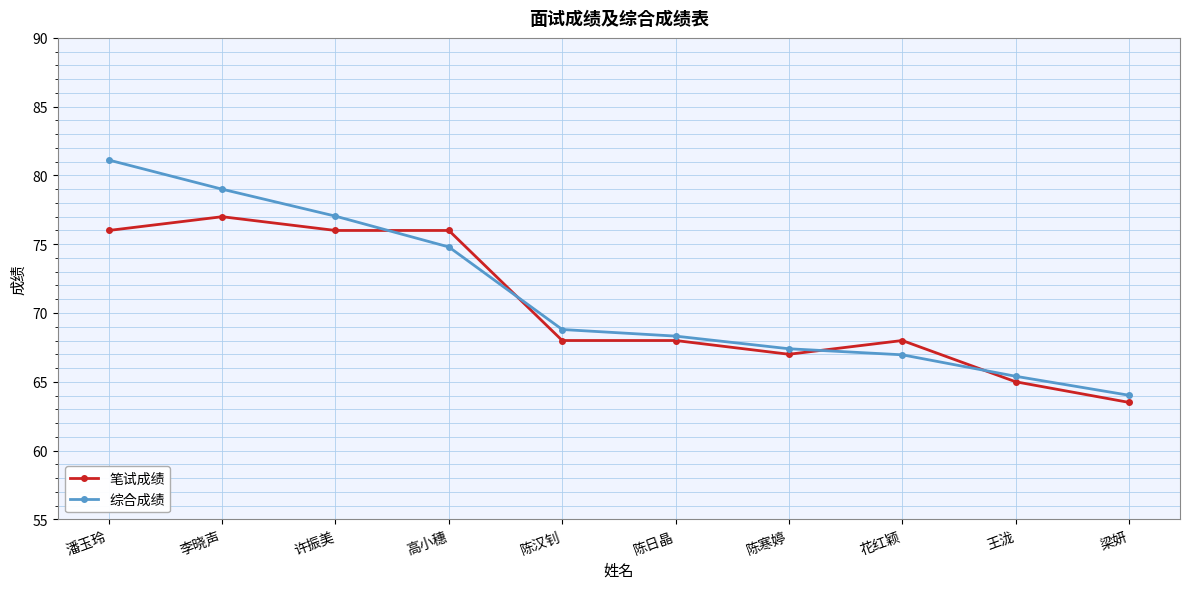

What are all the series names shown in the legend?

笔试成绩, 综合成绩